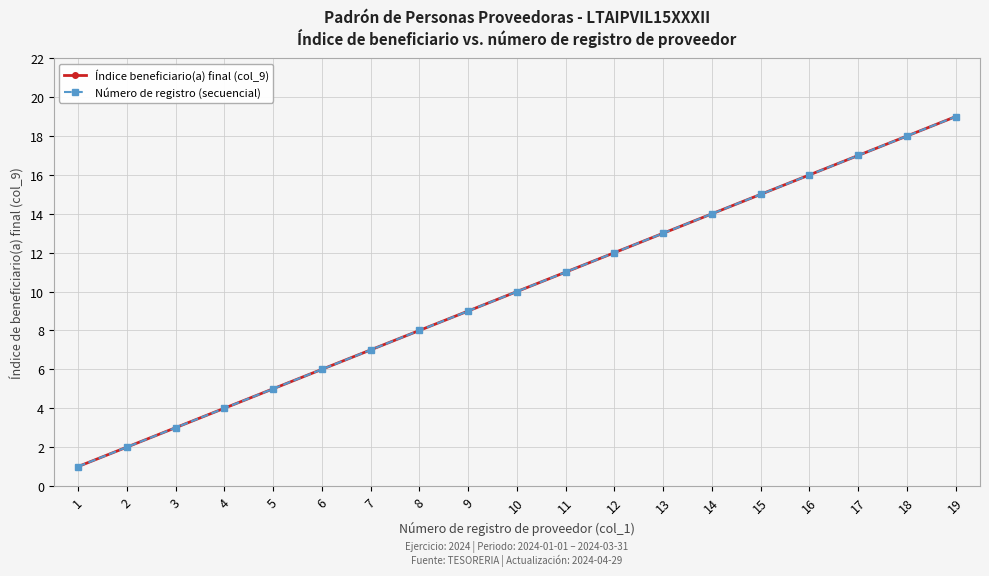

Which category has the highest value in the Índice beneficiario(a) final (col_9) series?

19